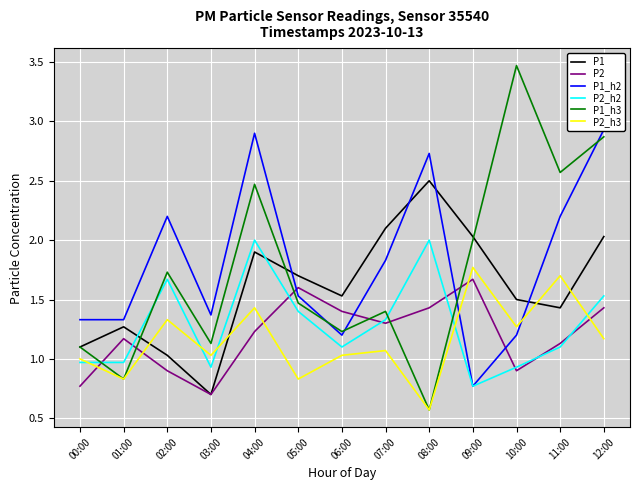

What is the value of the P2 point at the 3rd from the left?

0.9